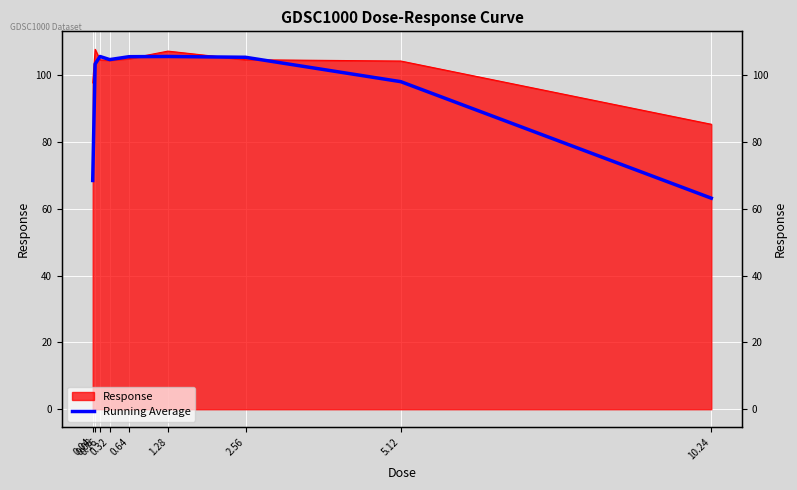

List the labels in order of value, largest first.

0.16, 1.28, 0.64, 2.56, 0.32, 0.08, 5.12, 0.04, 10.24